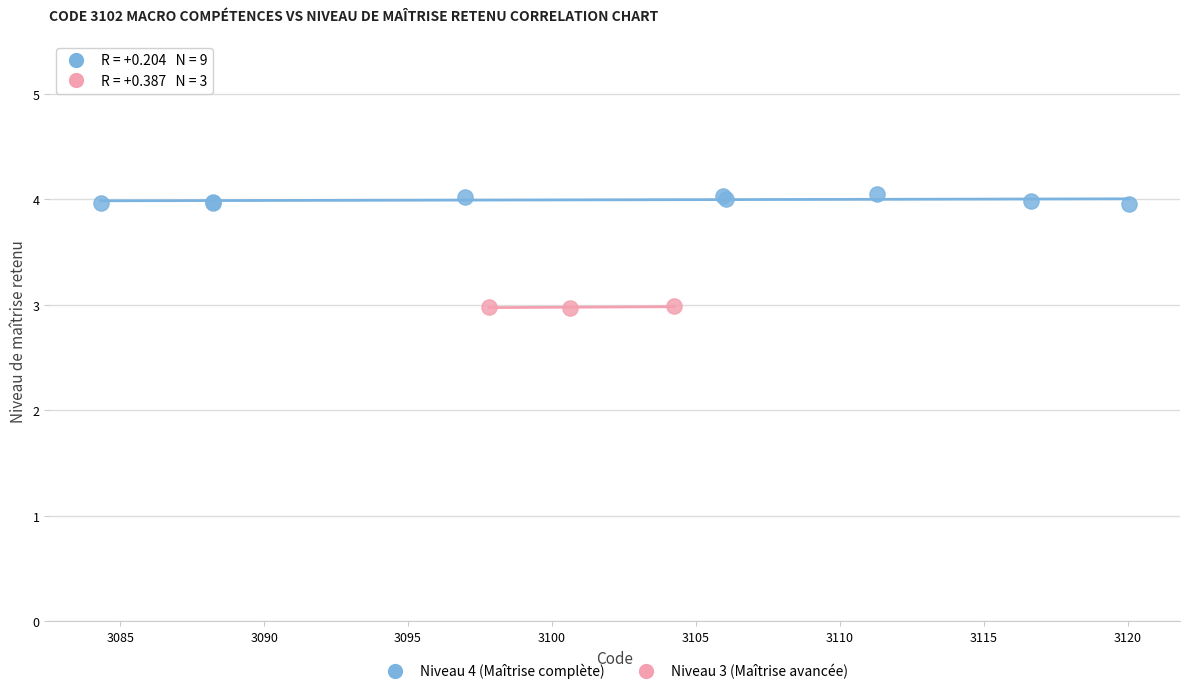

Which series contains the highest Y value?

Niveau 4 (Maîtrise complète)